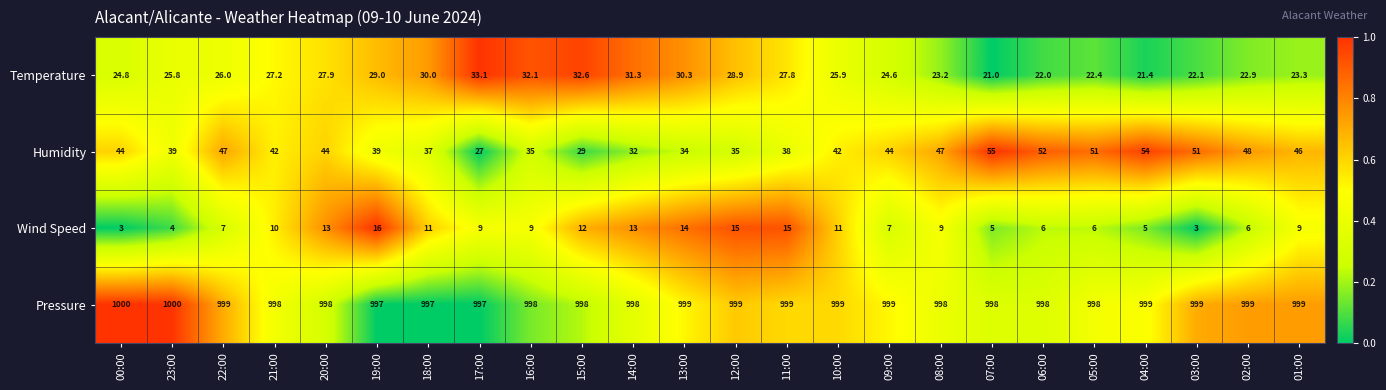

What is the sum of all Wind Speed values?

218.0